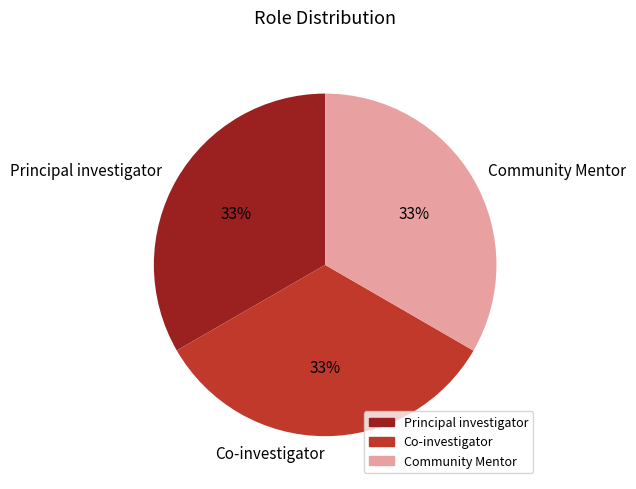

What is the ratio of the value at Community Mentor to the value at Principal investigator?

1.0